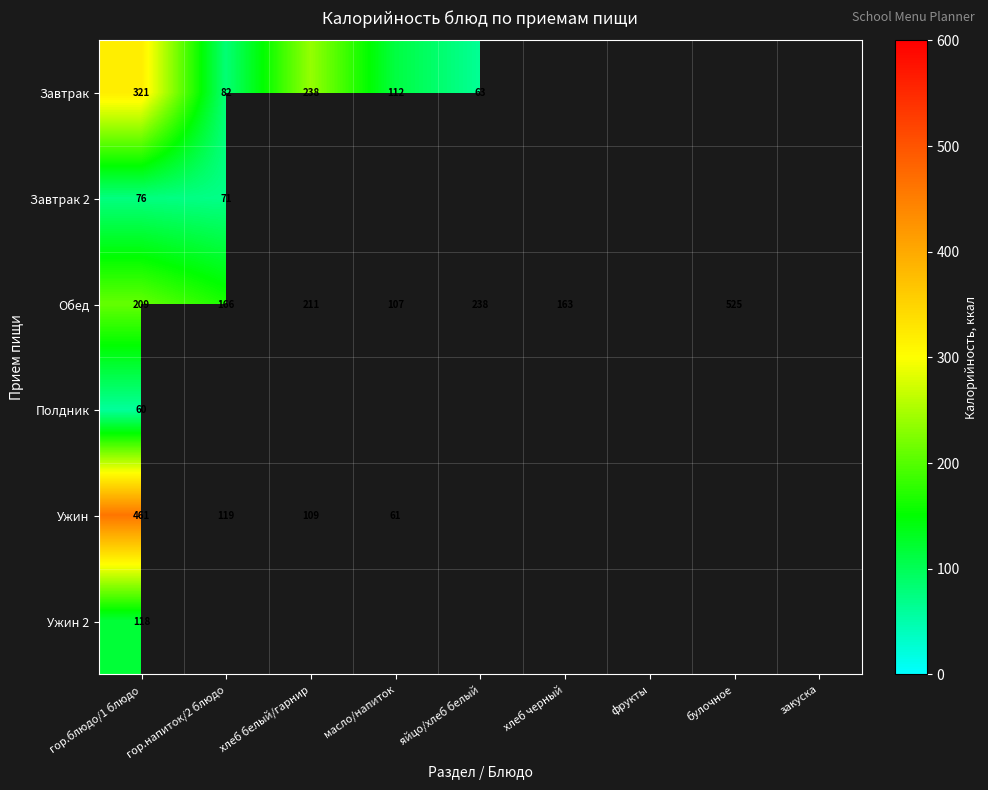

The Обед series shows 211 at хлеб белый/гарнир. True or false?

True